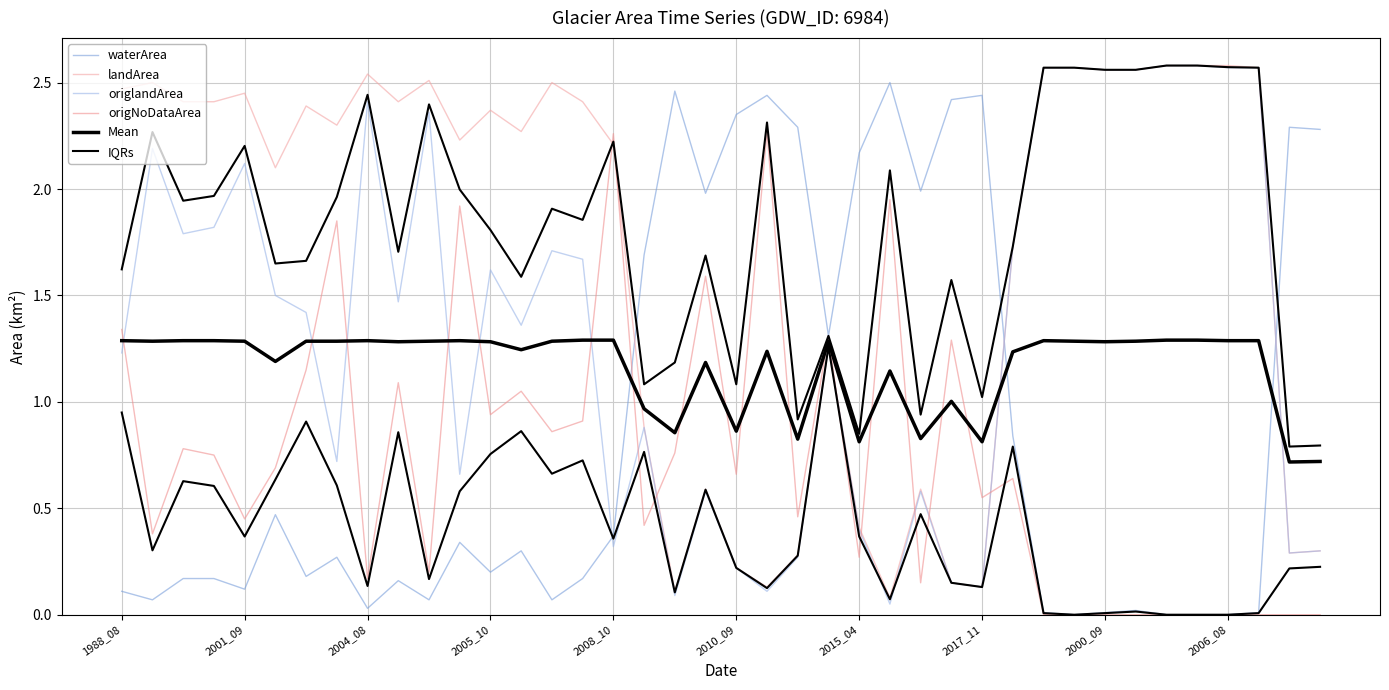

Is the value of IQRs at 2010_09 greater than the value of origlandArea at 2010_09?

No